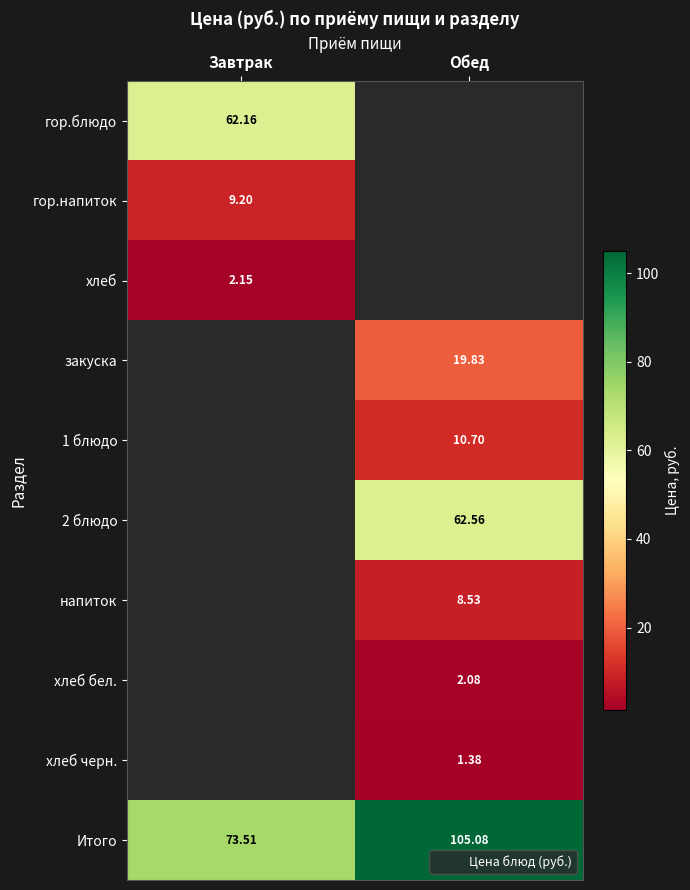

How many categories are shown in the chart?

2